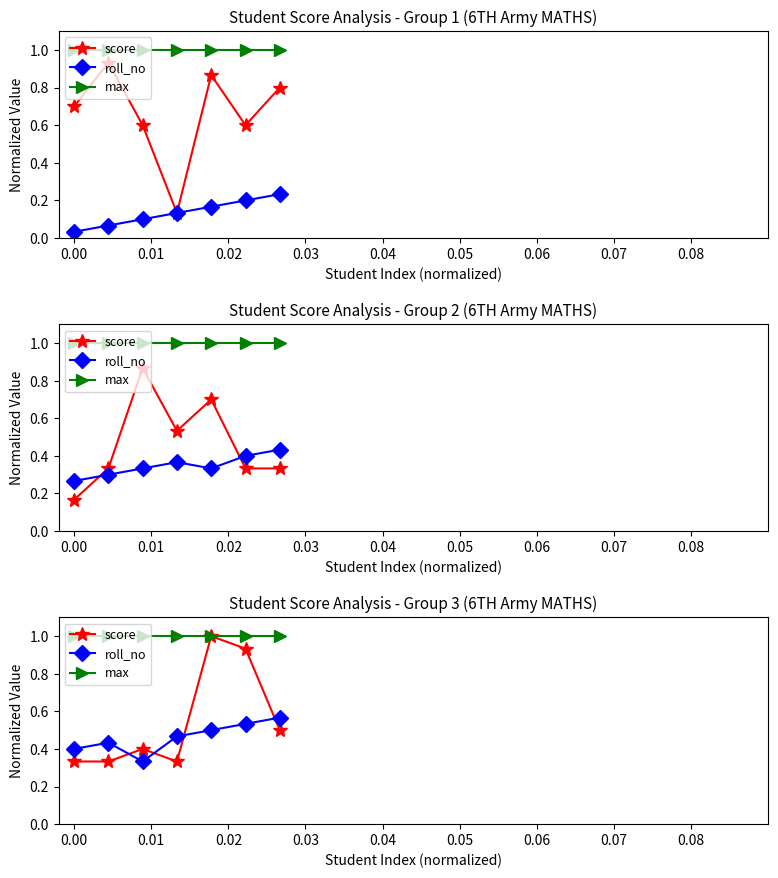

Rank the series by their maximum value, from highest to lowest.

score, max, roll_no